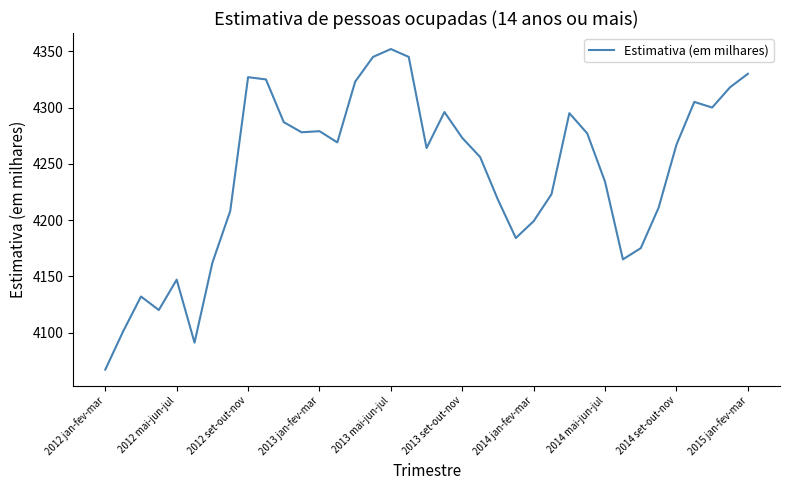

What is the difference between the maximum and minimum values?

285